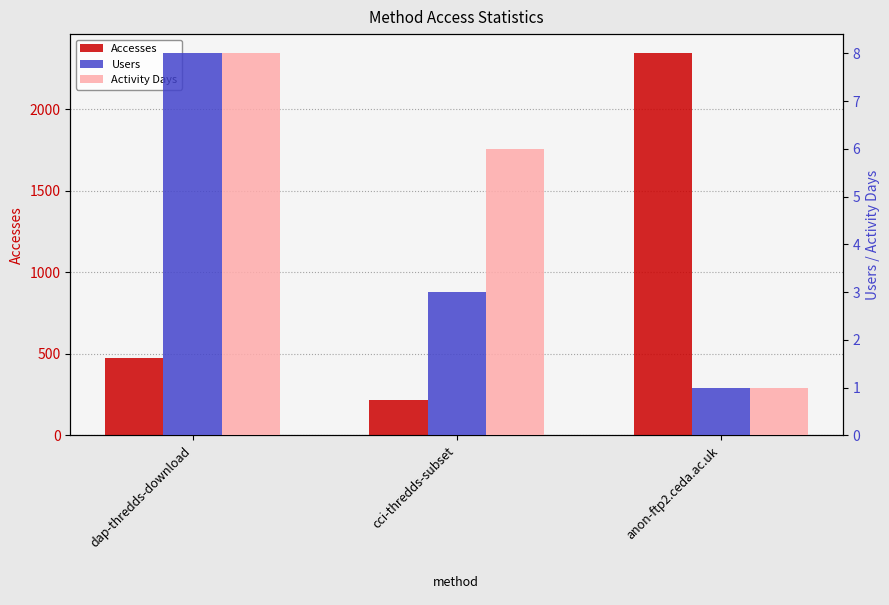

At which category is the sum across all series the highest?

anon-ftp2.ceda.ac.uk